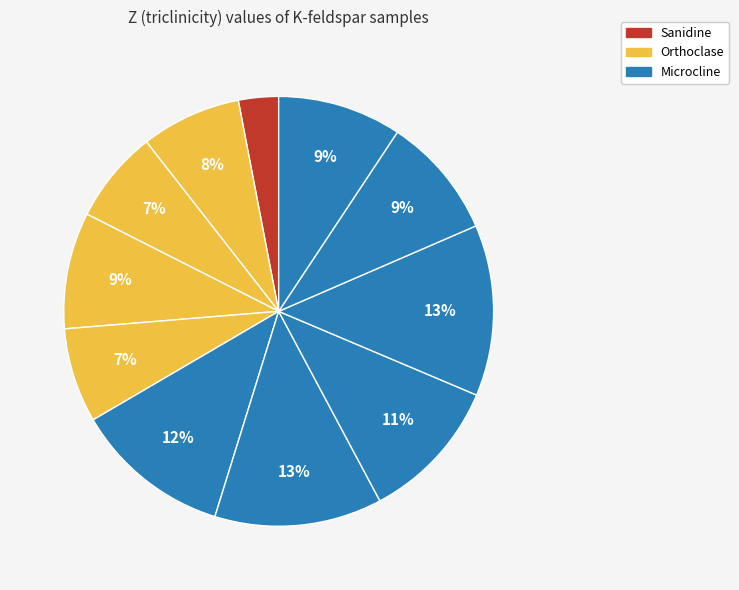

How many segments does this pie chart have?

11